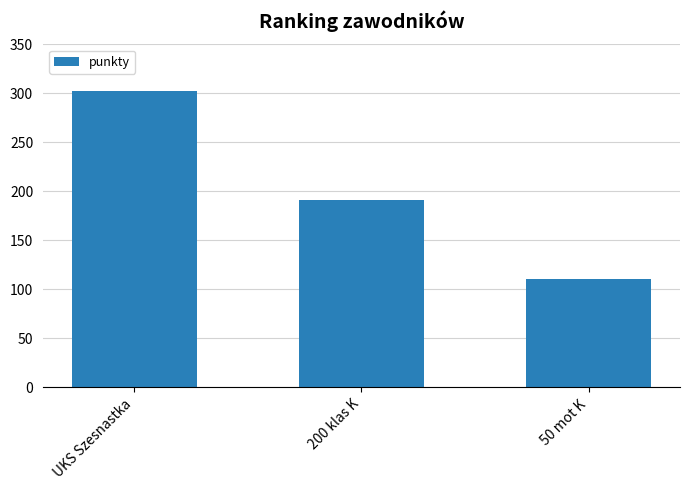

Reading left to right, transcribe all the data shown in this chart.

302	191	111